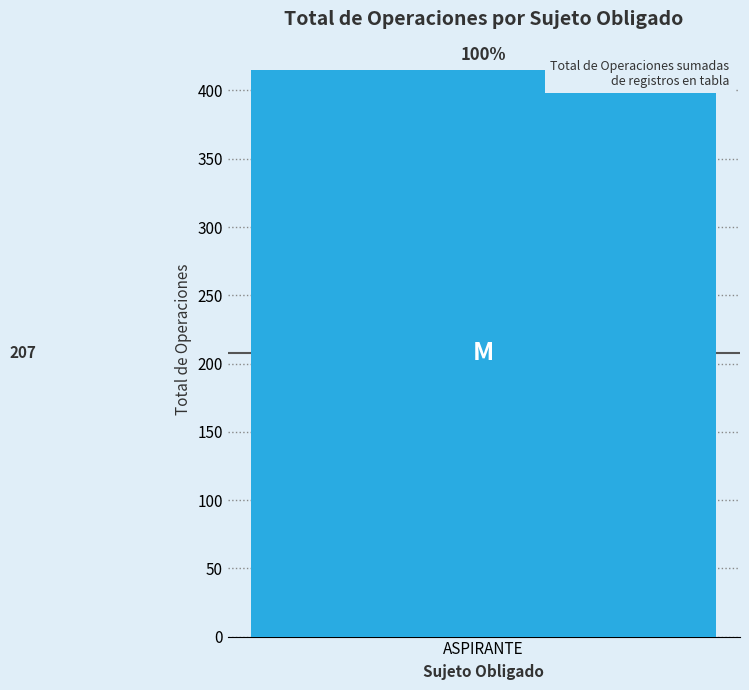

Between 133 and 4, which is larger?

133